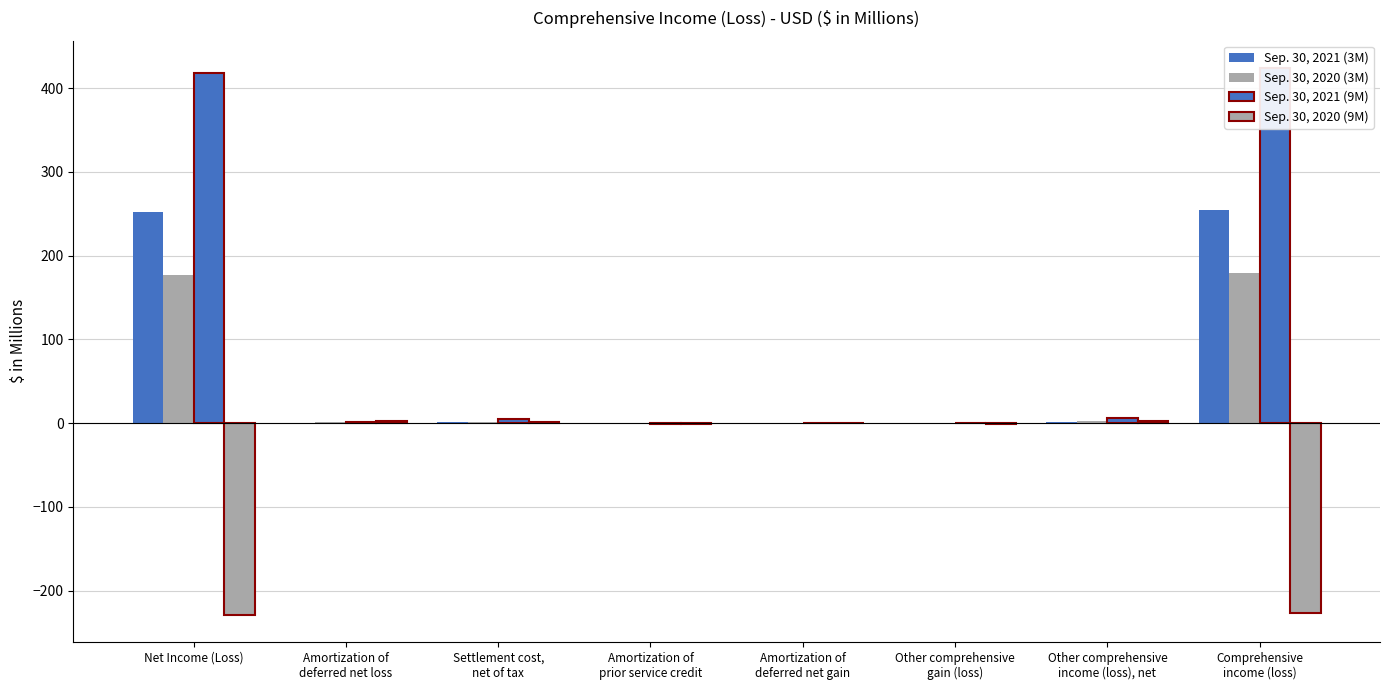

What is the difference between the highest and lowest values at Amortization of
prior service credit?

0.9